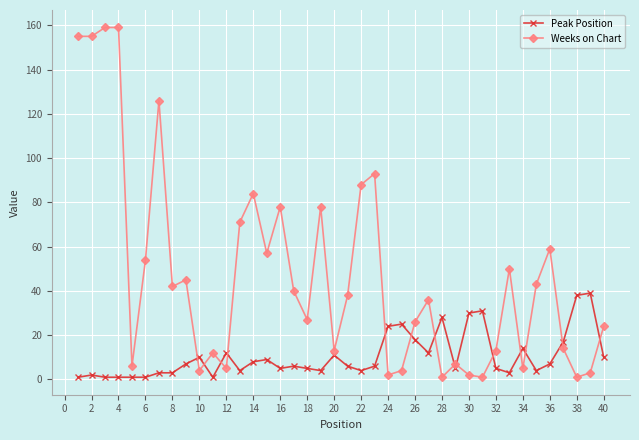

Does the chart have visible grid lines?

Yes